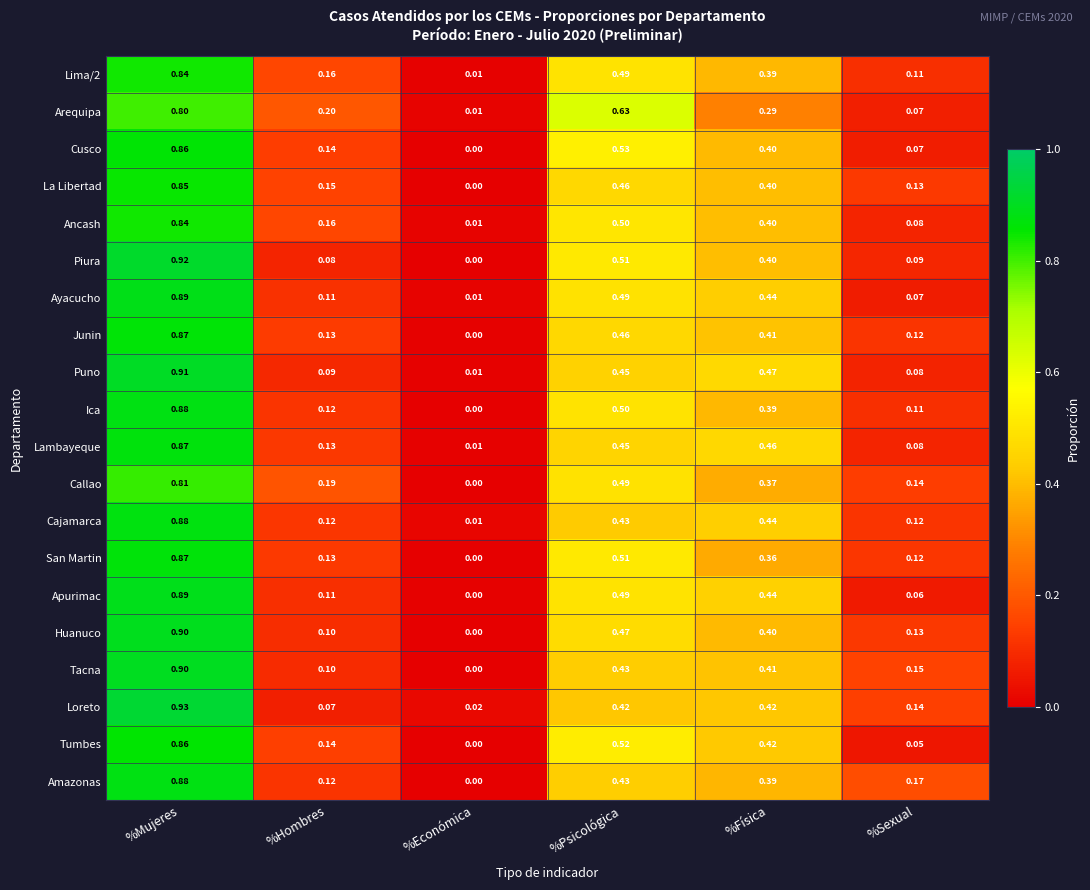

Where is Tumbes nearest to the value 0?

%Económica